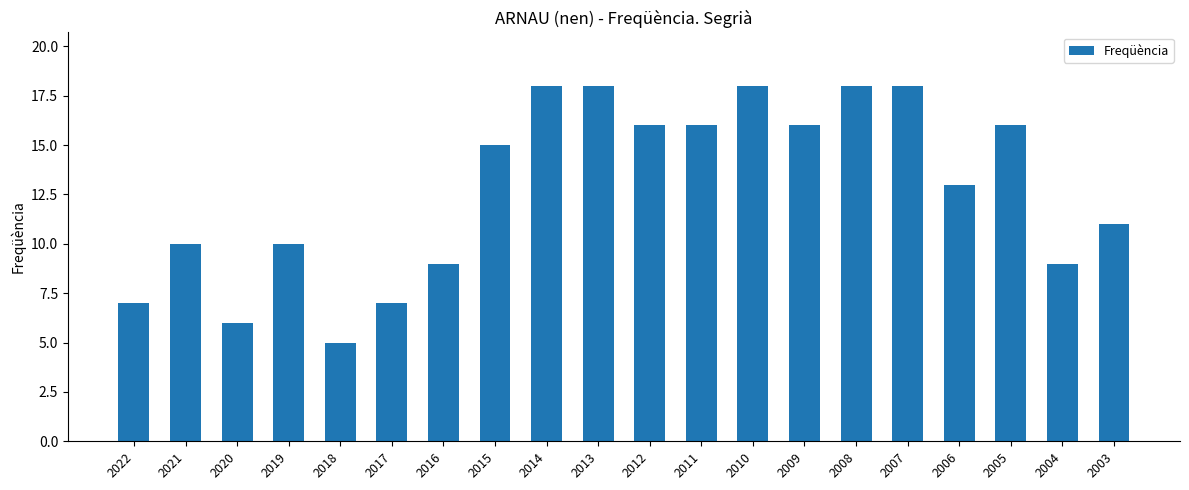

What is the approximate value at 2006, to the nearest 5?

15